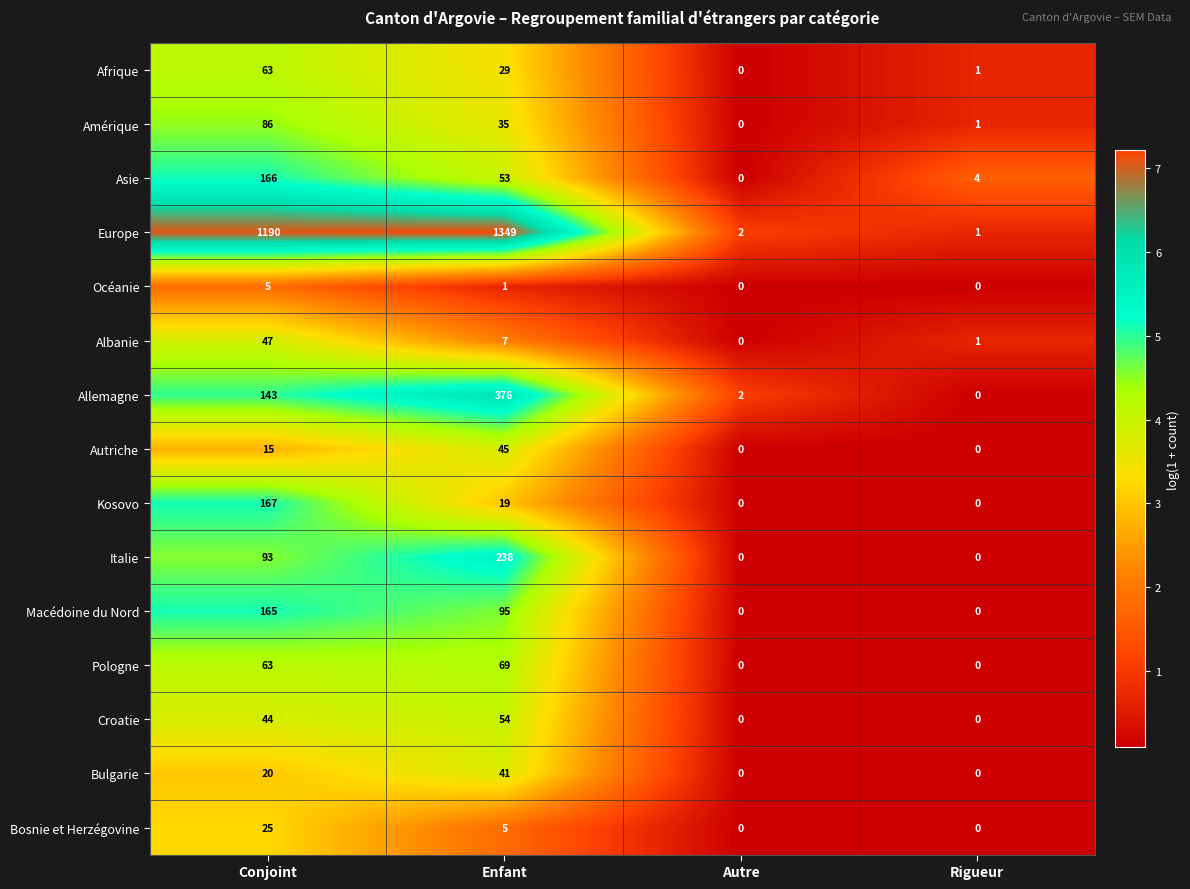

Count the number of data series in this chart.

15